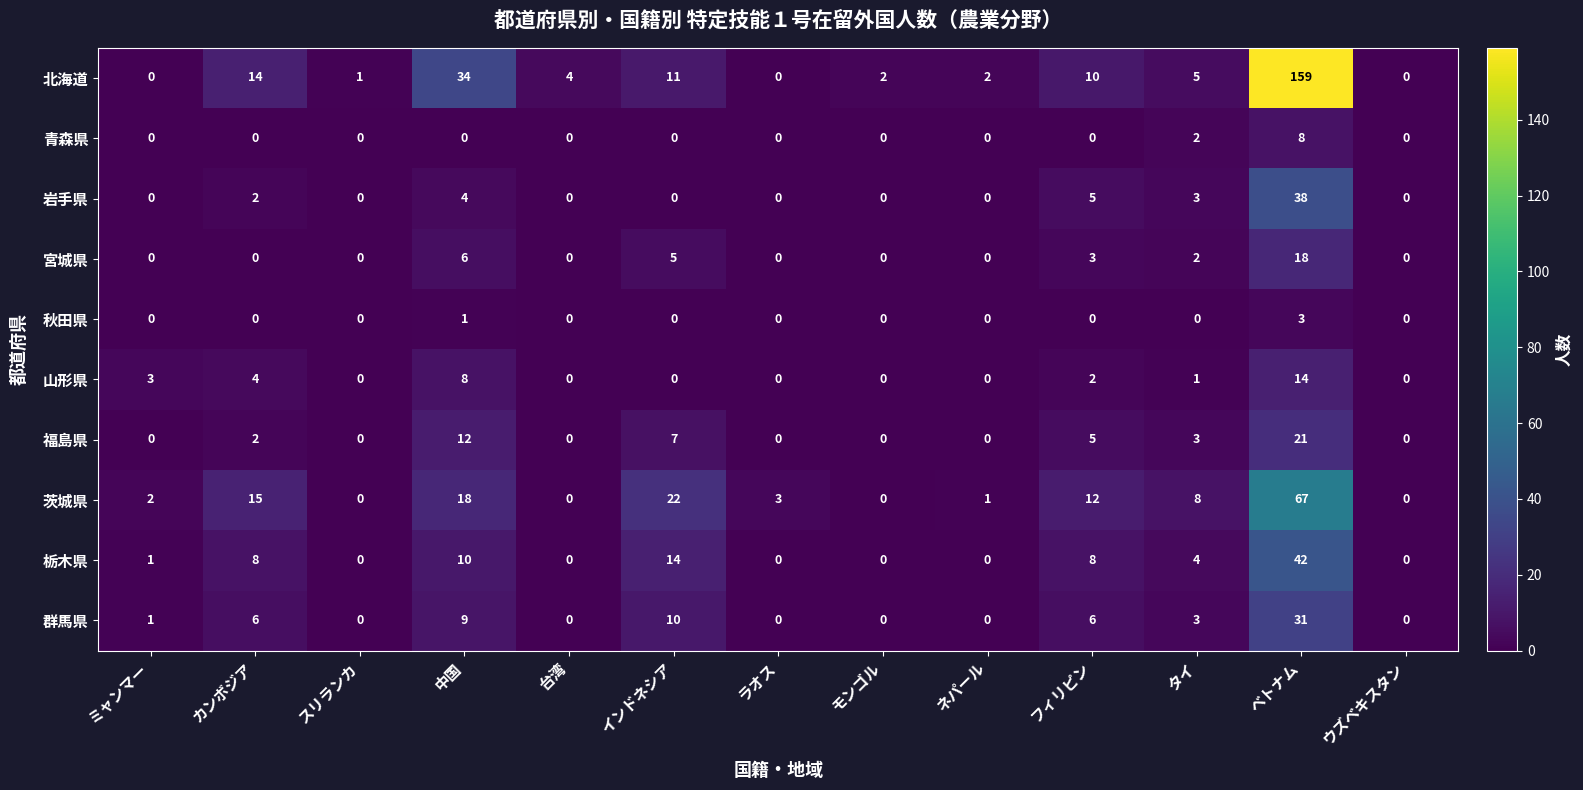

At which label does 北海道 first exceed 4?

カンボジア